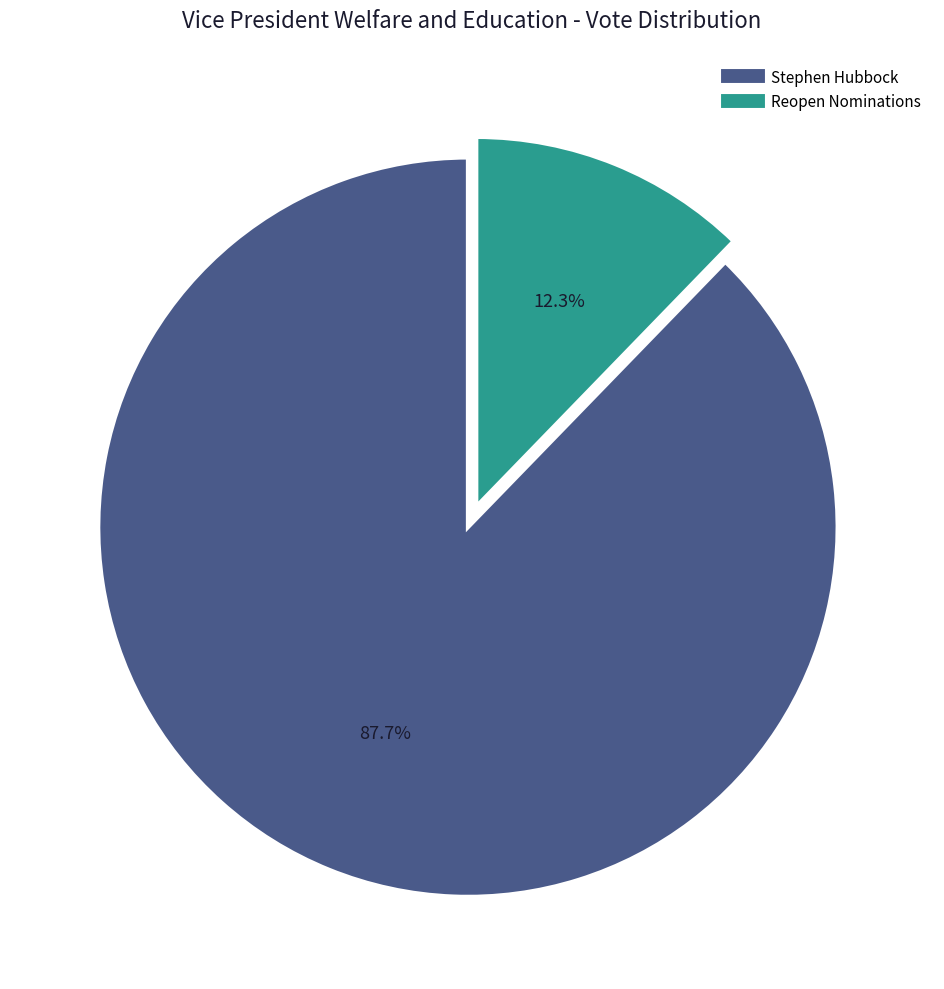

Which has a higher value, Stephen Hubbock or Reopen Nominations?

Stephen Hubbock